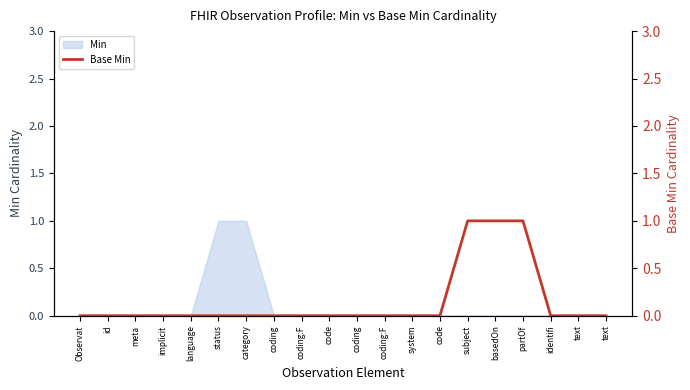

The chart shows a value of 0 at implicit. True or false?

True